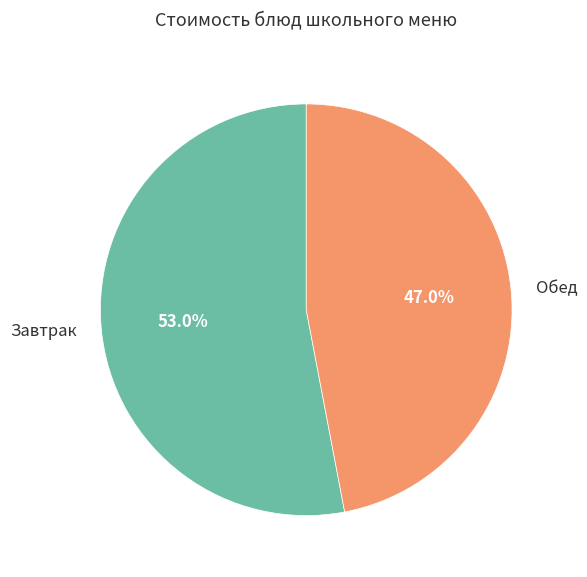

To the nearest percent, what is the average slice percentage?

50%